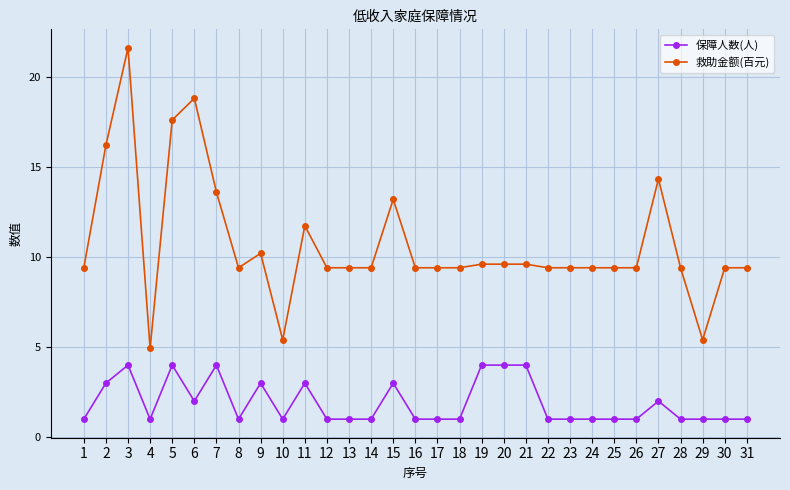

What is the sum of all 保障人数(人) values?

59.0